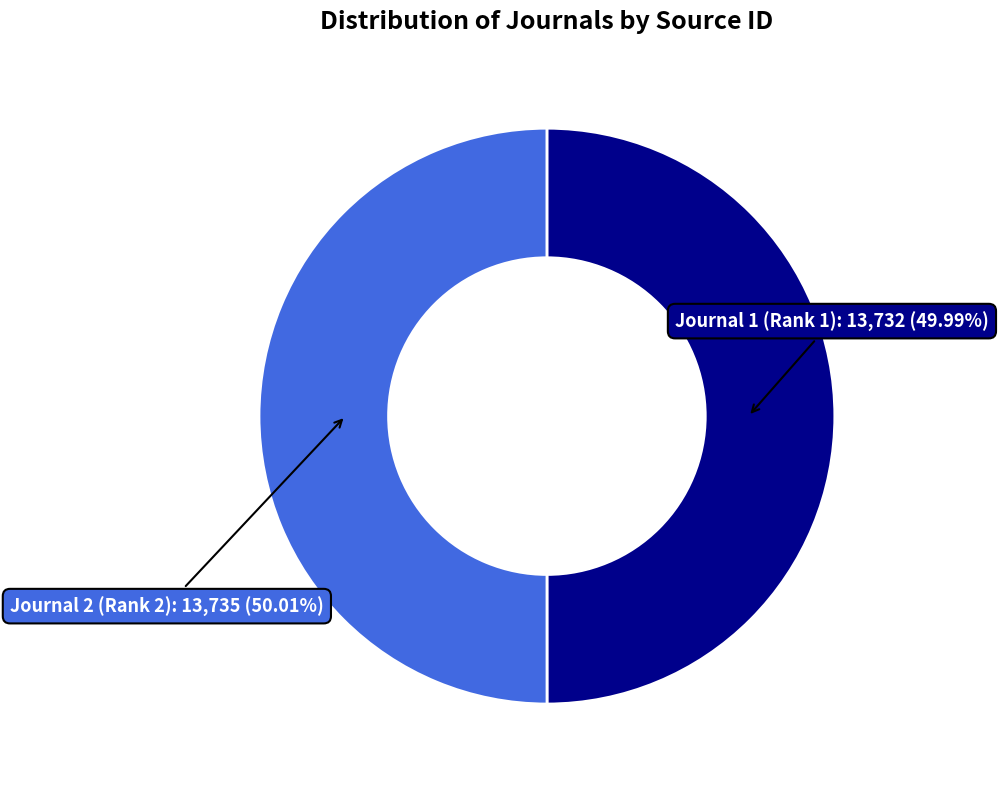

Does any single category account for the majority?

Yes